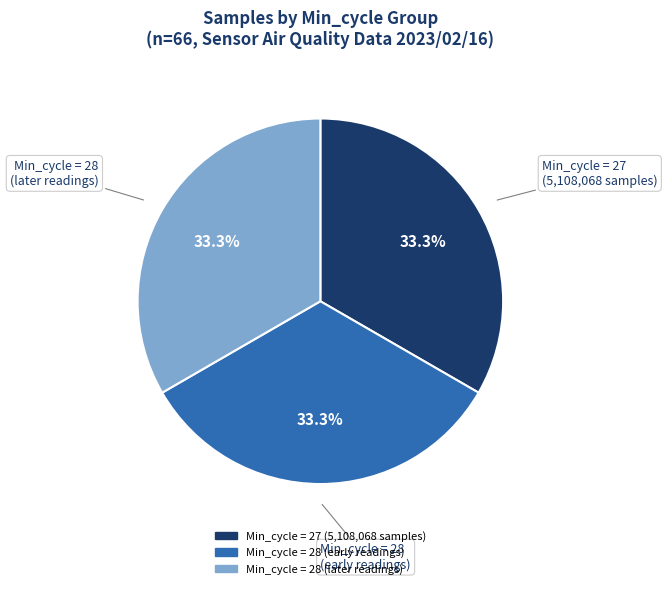

Does any single category account for the majority?

No